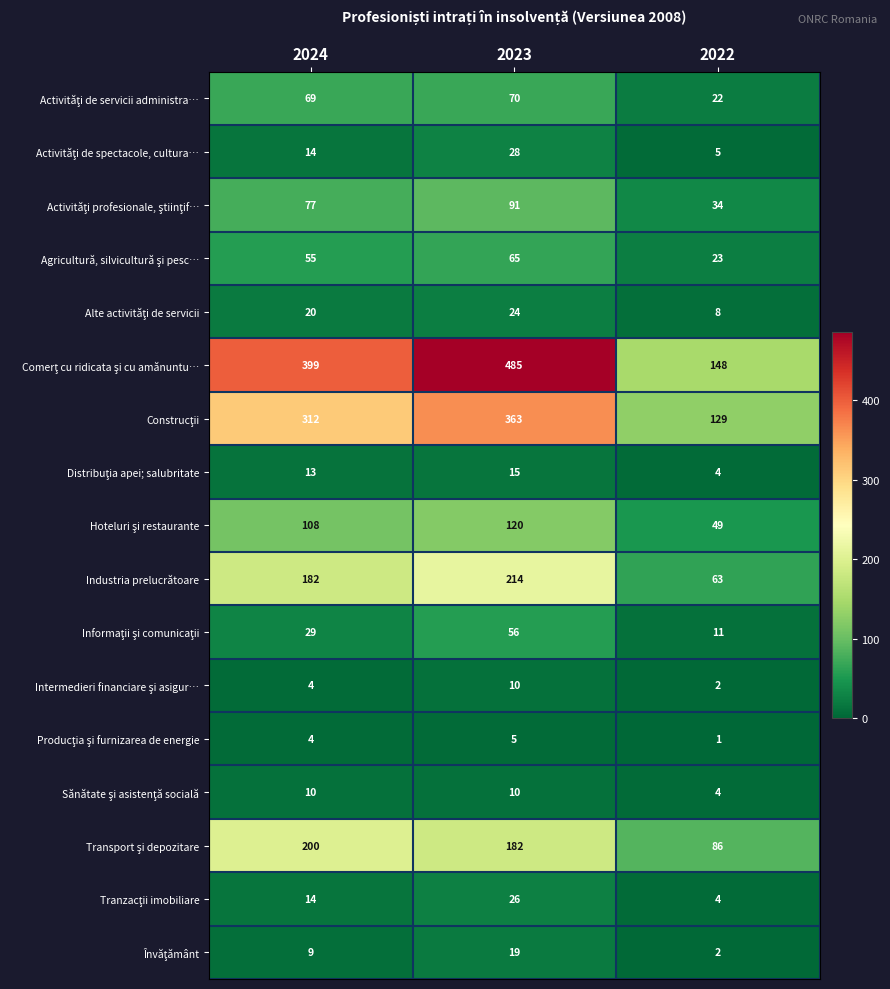

Which label corresponds to the largest value in the chart?

2023